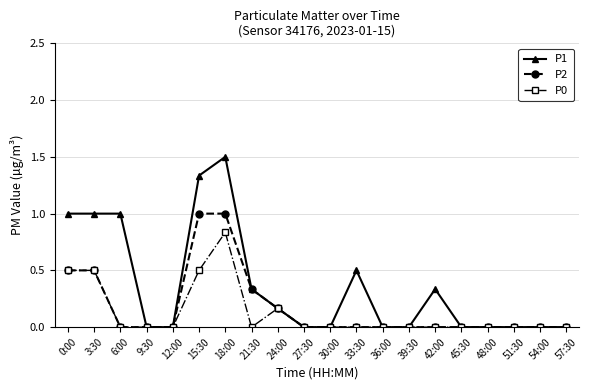

Count the P0 values in the range 0 to 1.

20